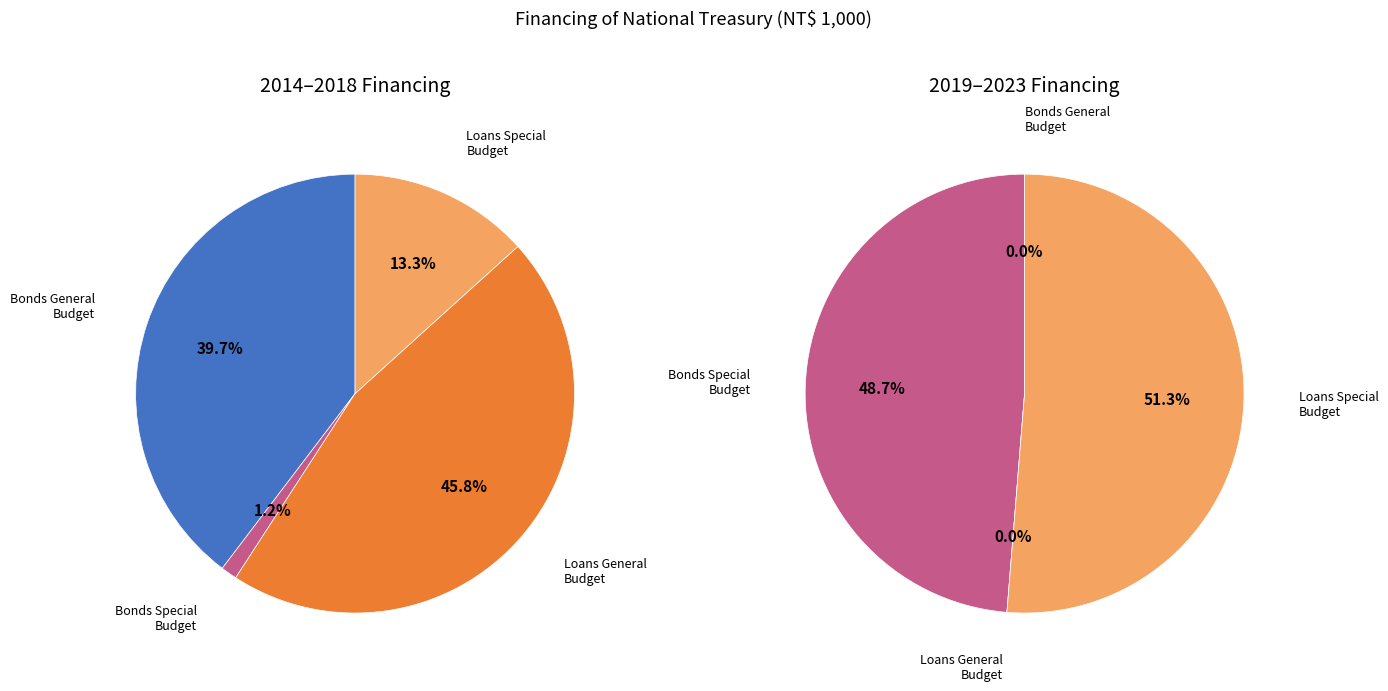

Is there a majority slice in this chart?

No